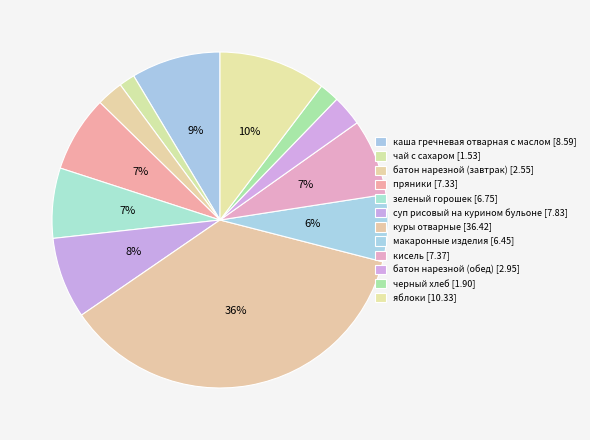

How many slices are in this pie chart?

12